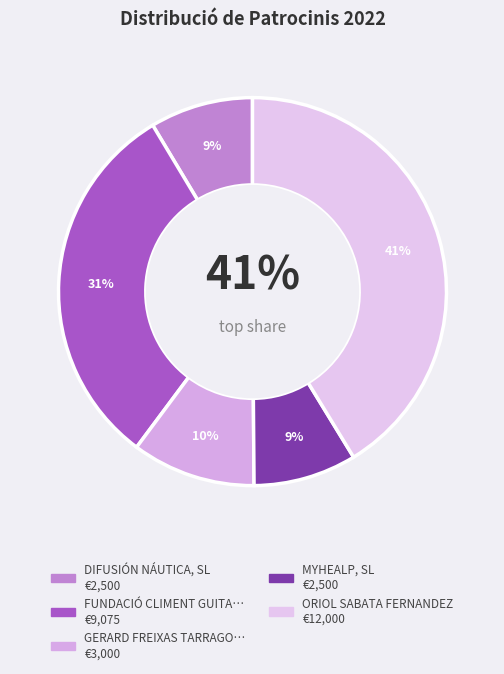

True or false: DIFUSIÓN NÁUTICA, SL accounts for 14% of the total.

False